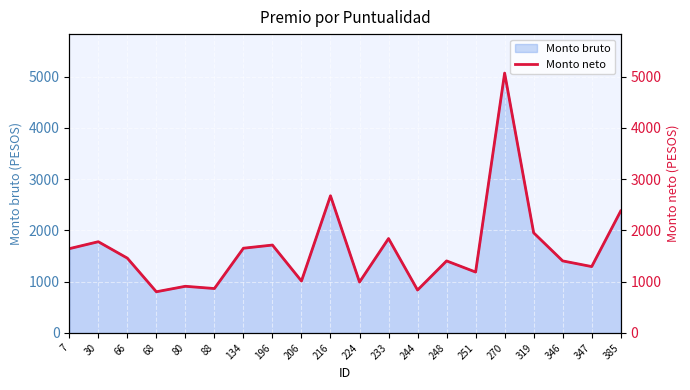

Is it true that the value at 206 is 1561.0?

False